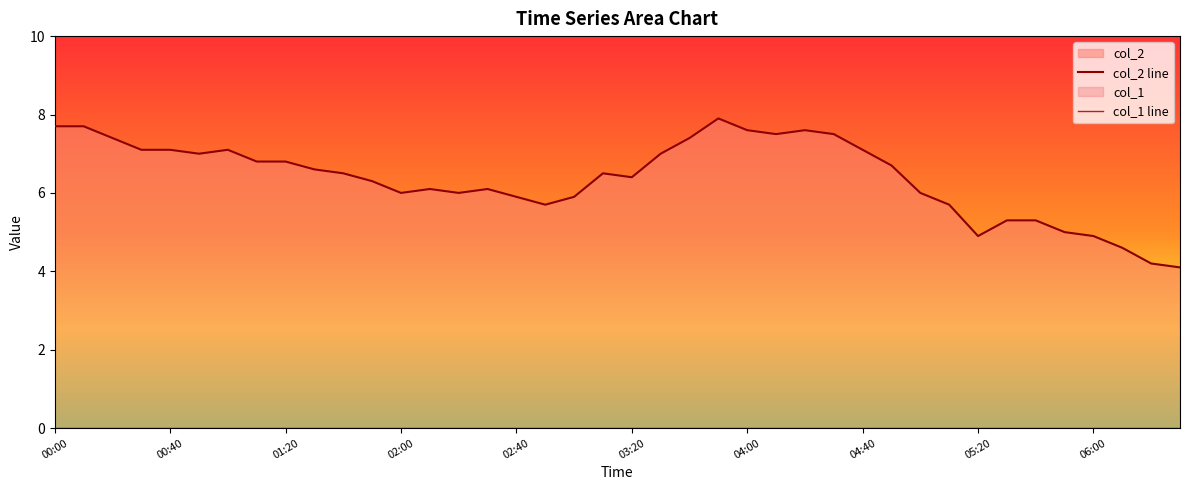

At which category is the sum across all series the highest?

23